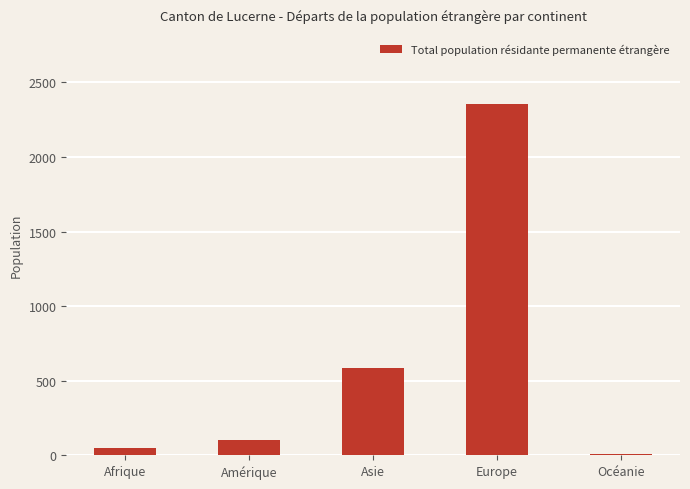

What is the maximum value shown in the chart?

2354